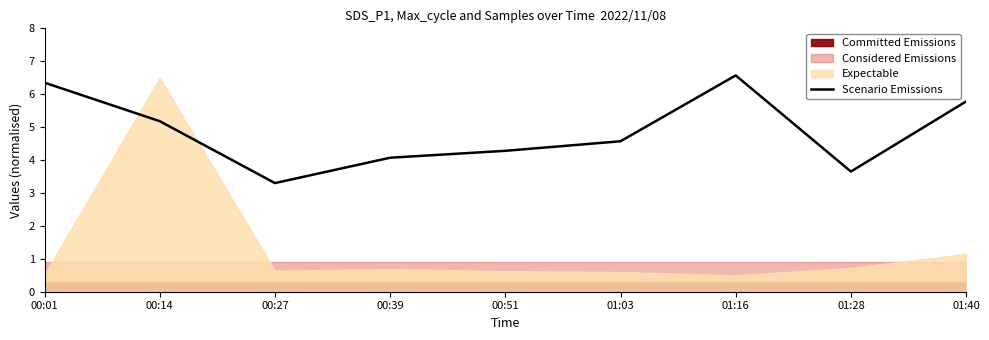

At which category does the data reach its first local valley?

00:27